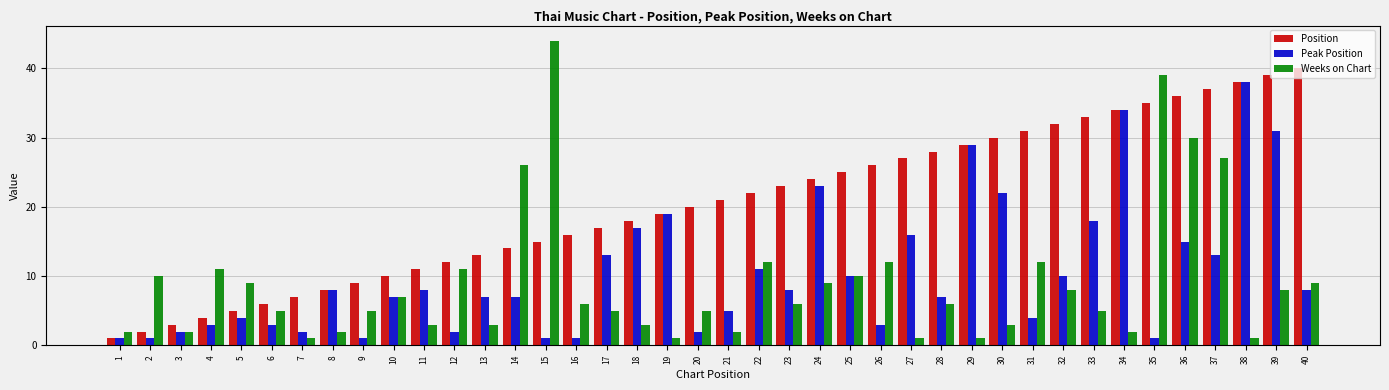

Reading left to right, what are all the values shown in this chart?

Position: 1=1	2=2	3=3	4=4	5=5	6=6	7=7	8=8	9=9	10=10	11=11	12=12	13=13	14=14	15=15	16=16	17=17	18=18	19=19	20=20	21=21	22=22	23=23	24=24	25=25	26=26	27=27	28=28	29=29	30=30	31=31	32=32	33=33	34=34	35=35	36=36	37=37	38=38	39=39	40=40
Peak Position: 1=1	2=1	3=2	4=3	5=4	6=3	7=2	8=8	9=1	10=7	11=8	12=2	13=7	14=7	15=1	16=1	17=13	18=17	19=19	20=2	21=5	22=11	23=8	24=23	25=10	26=3	27=16	28=7	29=29	30=22	31=4	32=10	33=18	34=34	35=1	36=15	37=13	38=38	39=31	40=8
Weeks on Chart: 1=2	2=10	3=2	4=11	5=9	6=5	7=1	8=2	9=5	10=7	11=3	12=11	13=3	14=26	15=44	16=6	17=5	18=3	19=1	20=5	21=2	22=12	23=6	24=9	25=10	26=12	27=1	28=6	29=1	30=3	31=12	32=8	33=5	34=2	35=39	36=30	37=27	38=1	39=8	40=9